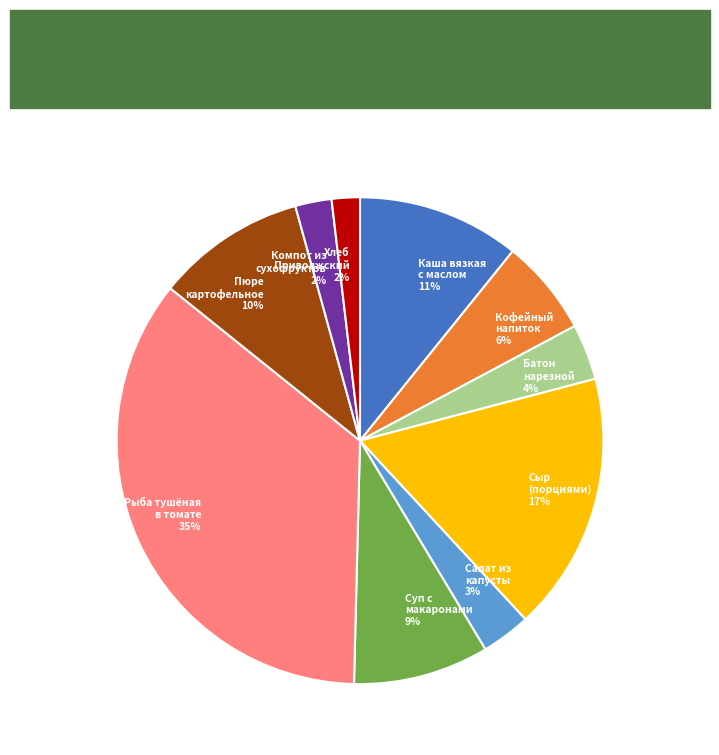

What percentage is the Батон нарезной 4% slice, to the nearest percent?

4%